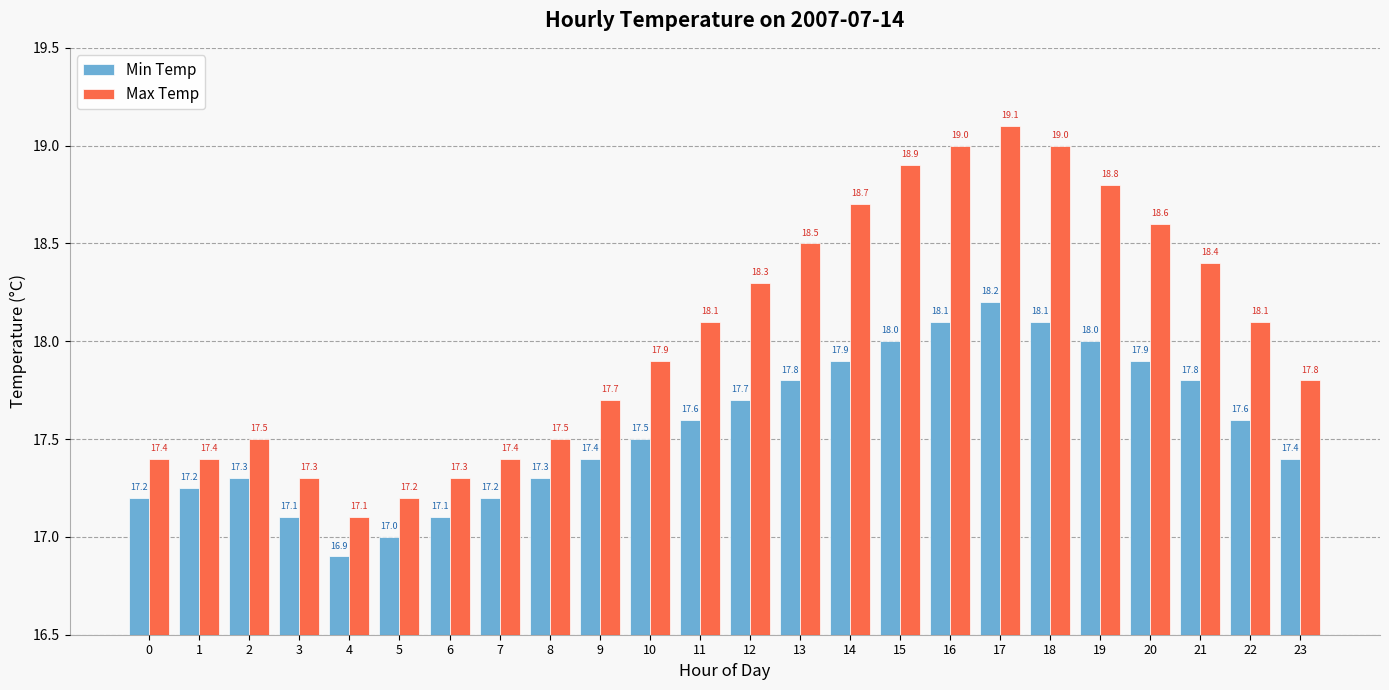

List the series in order of their overall mean, lowest first.

Min Temp, Max Temp